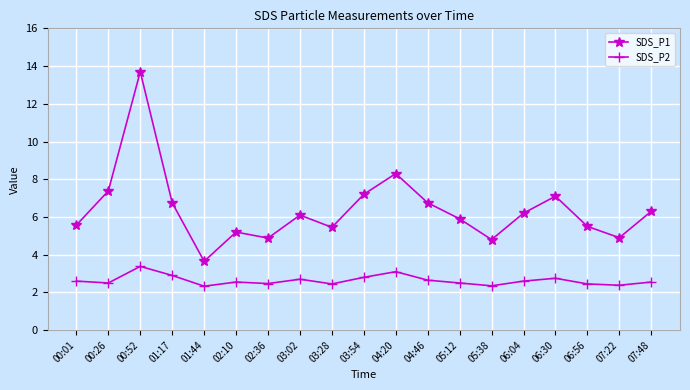

What is the sum of all SDS_P1 values?

121.6